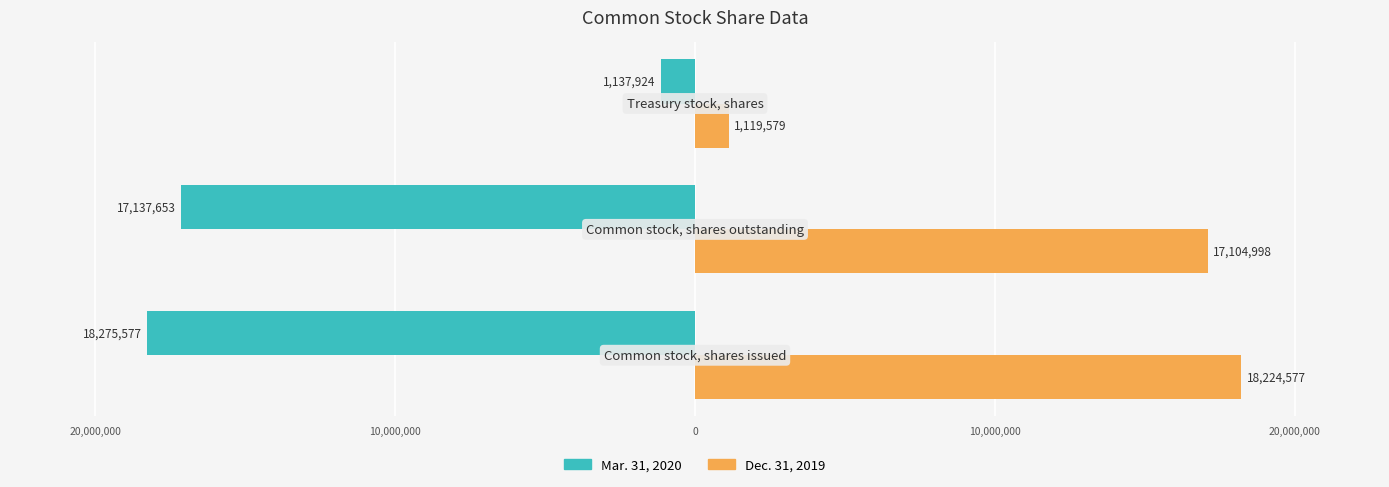

What are all the series names shown in the legend?

Mar. 31, 2020, Dec. 31, 2019